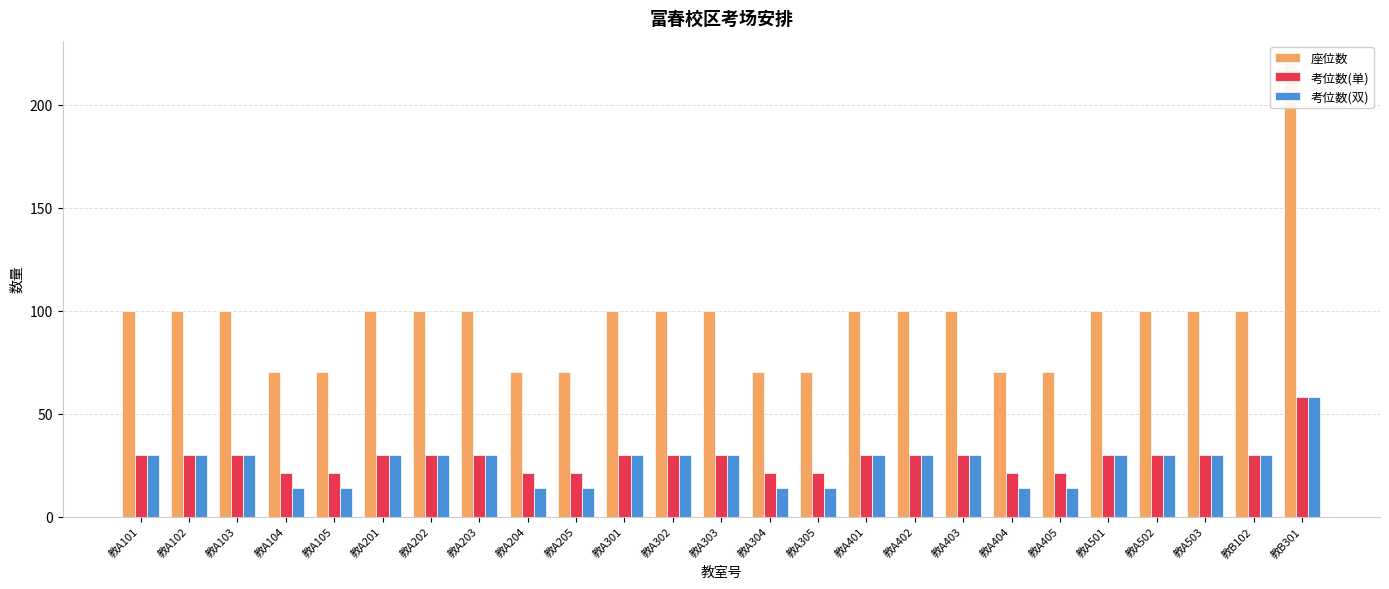

Are the bars horizontal?

No